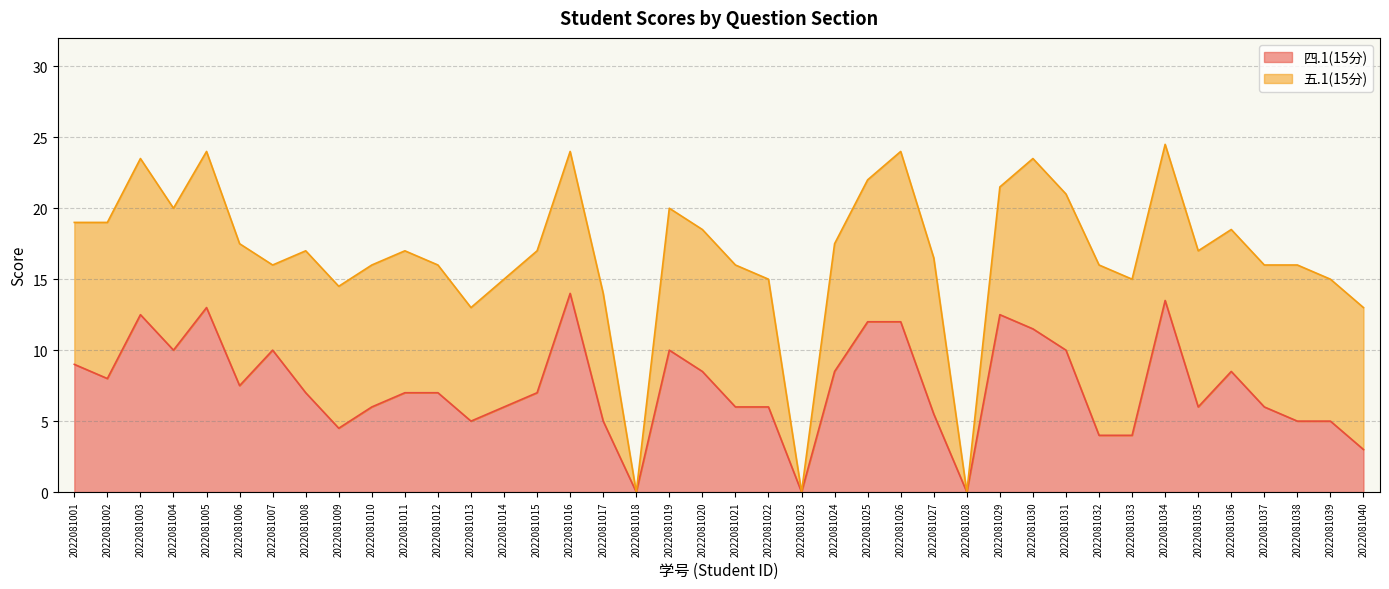

What is the maximum value shown in the chart?

14.0